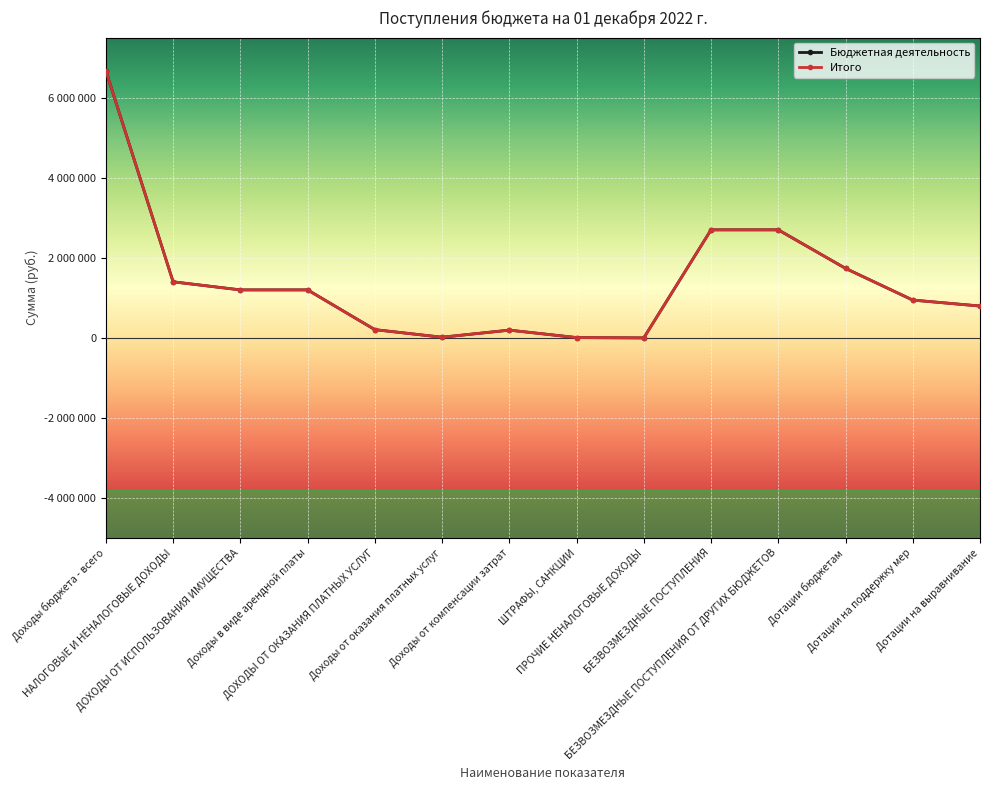

What is the total value across all series at Дотации на выравнивание?

1584638.0